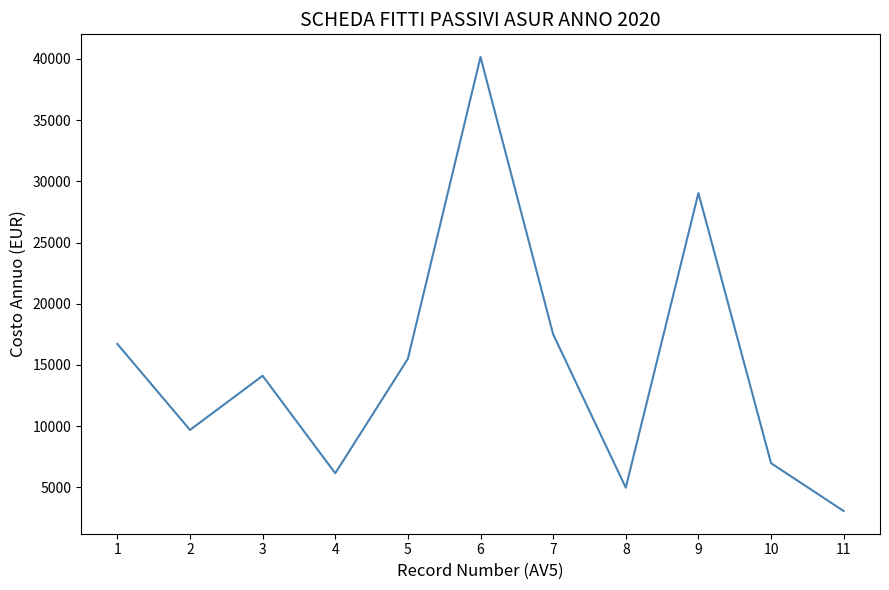

The chart shows a value of 1500.3 at 11. True or false?

False